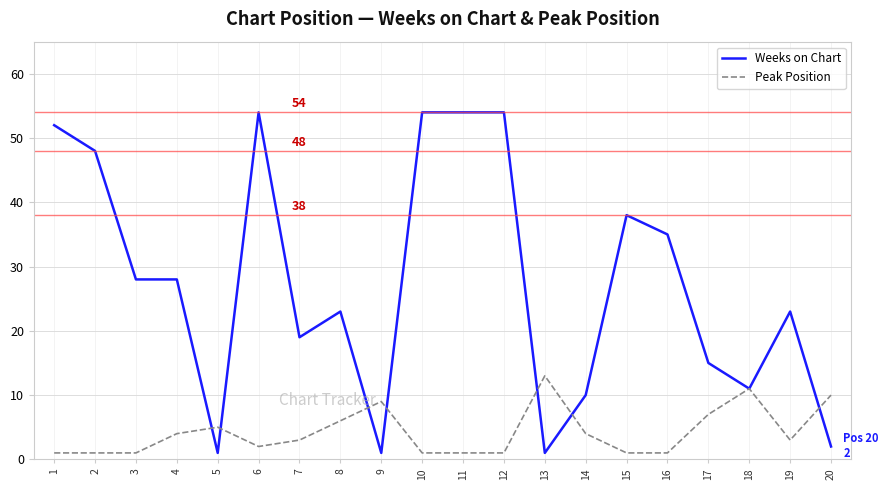

The value of Peak Position at 9 is 9. True or false?

True